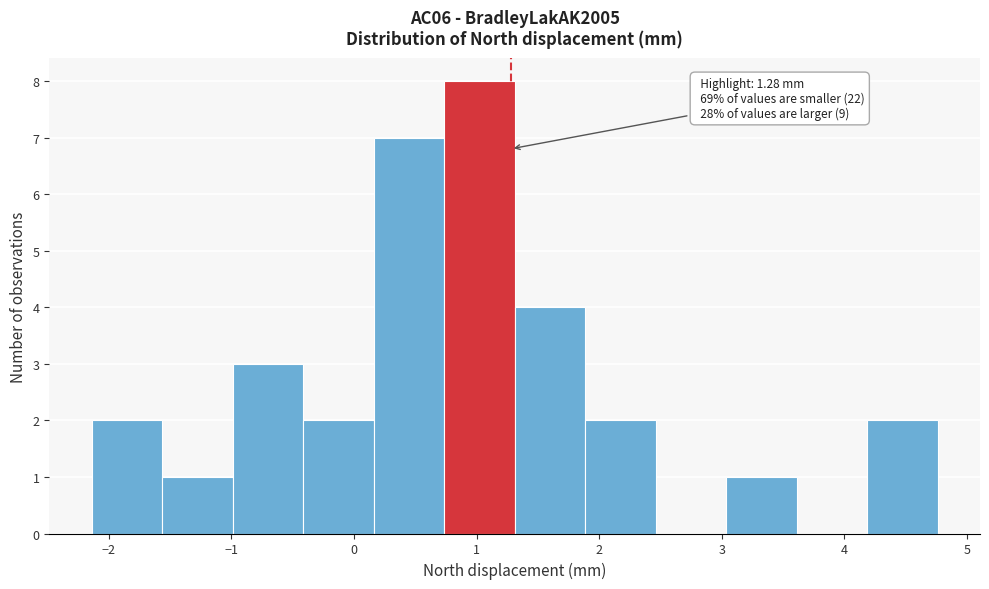

Over which range of the x-axis is the bar tallest?

0.7 to 1.3